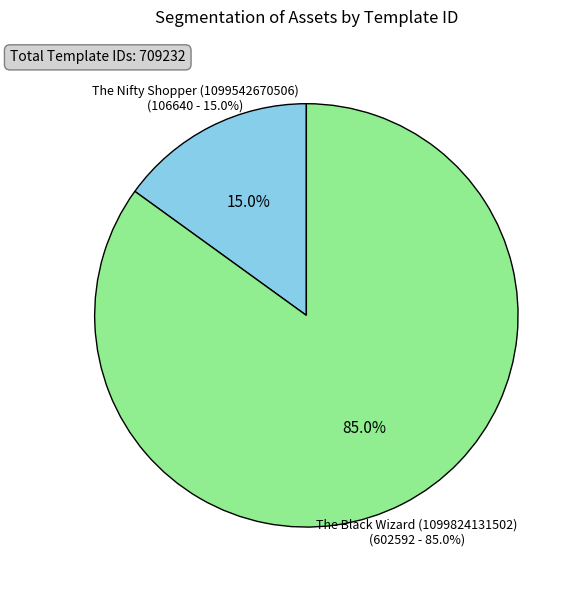

To the nearest percent, what is the difference between the largest and smallest slice percentages?

70%